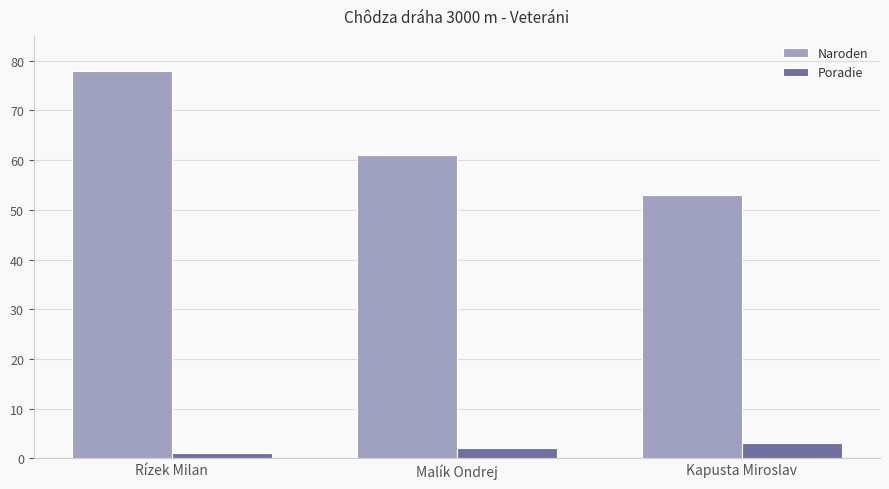

What is the sum of the Naroden values at Kapusta Miroslav and Malík Ondrej?

114